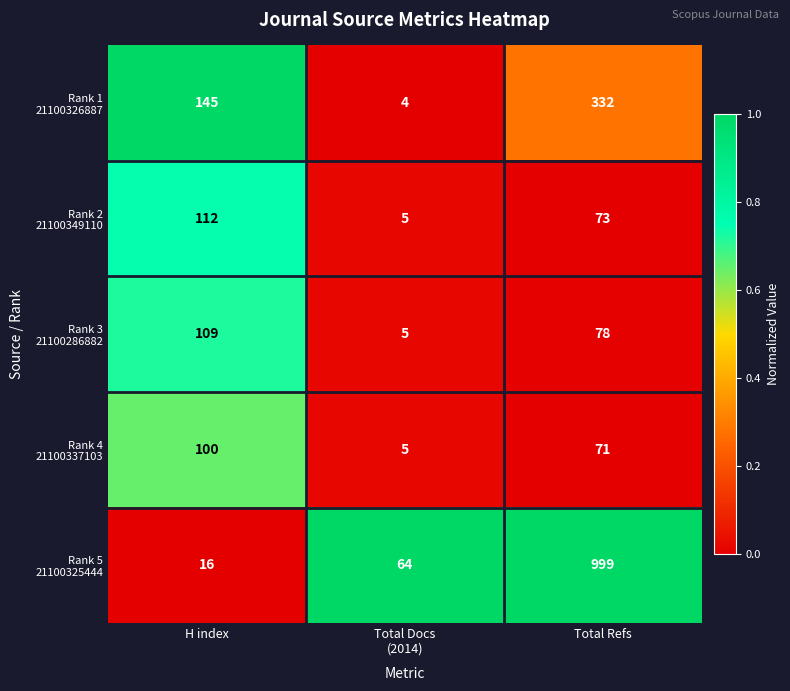

What is the total value across all series at H index?

482